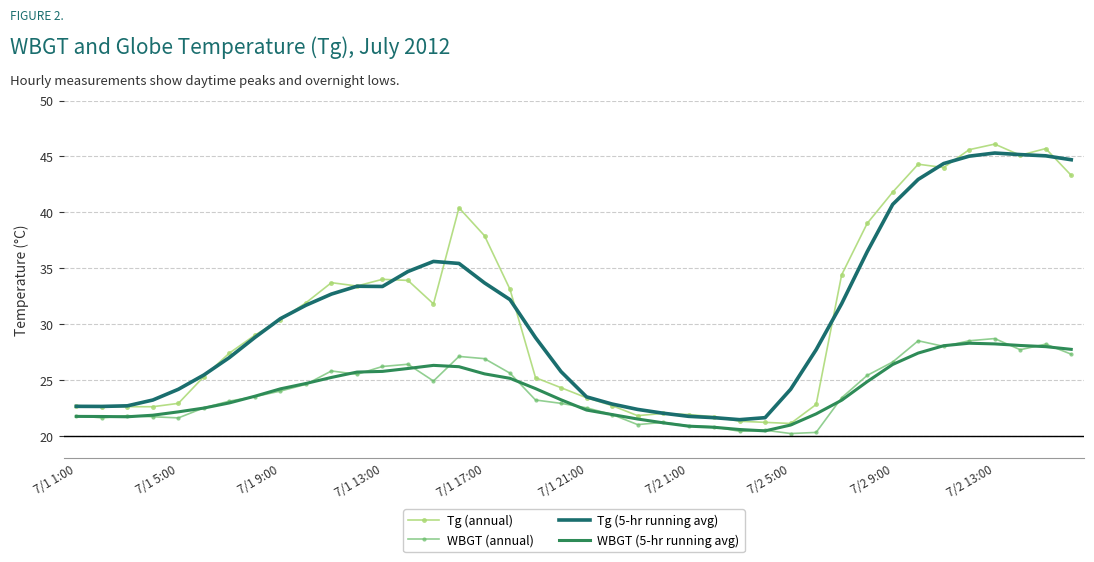

What is the highest value of the WBGT (5-hr running avg) series?

28.3